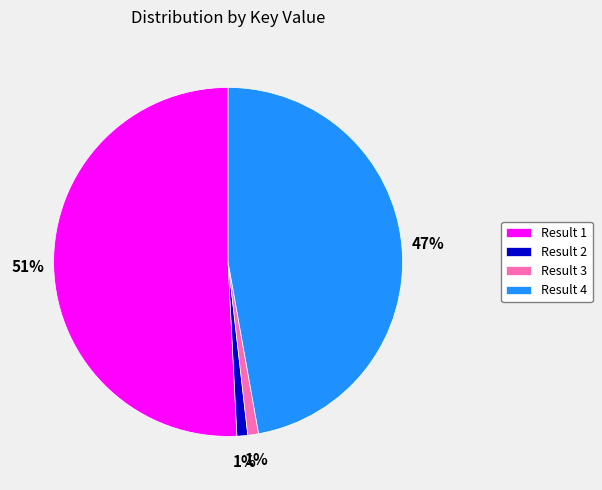

Between Result 4 and Result 3, which is larger?

Result 4